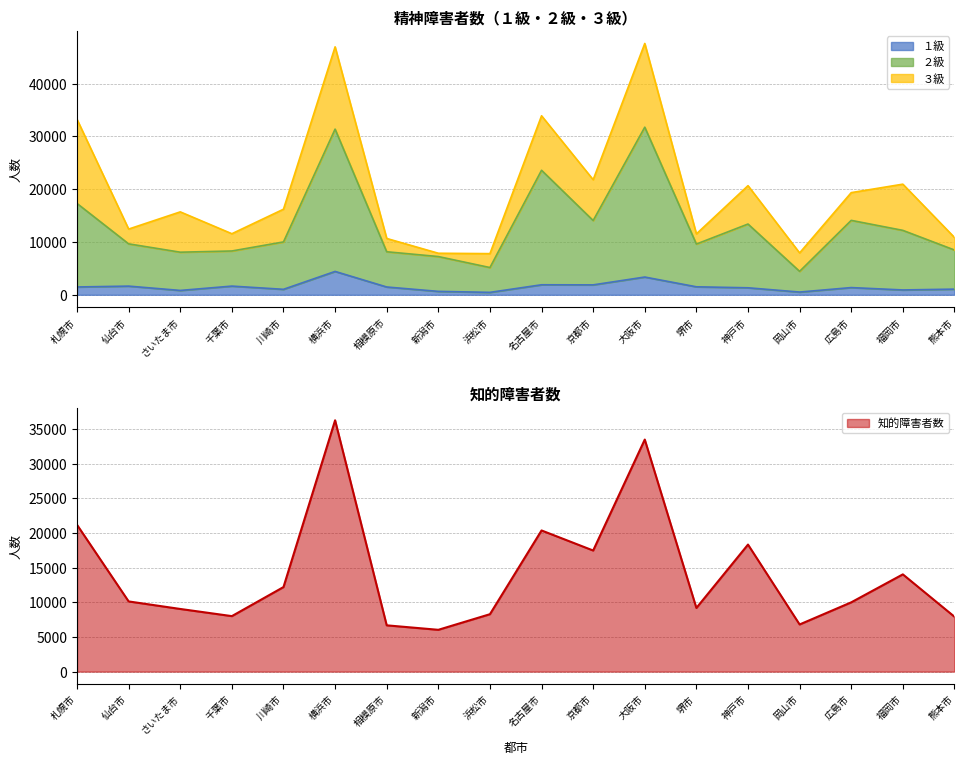

The value of 知的障害者数 at 京都市 is 24034. True or false?

False